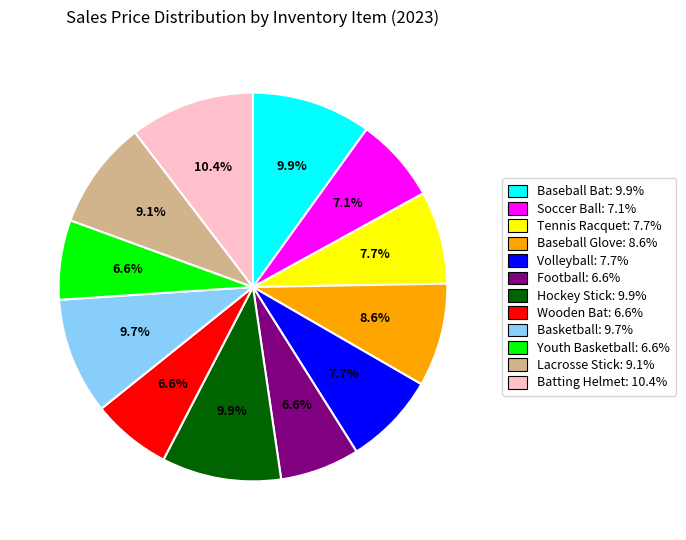

To the nearest percent, what portion does Volleyball represent?

8%